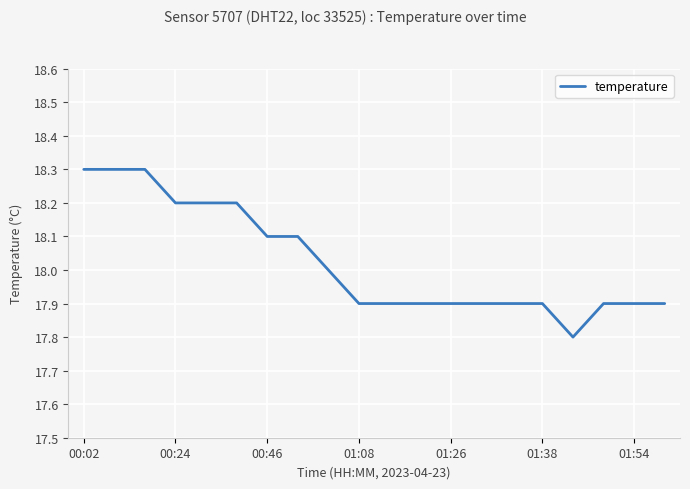

What is the maximum value shown in the chart?

18.3